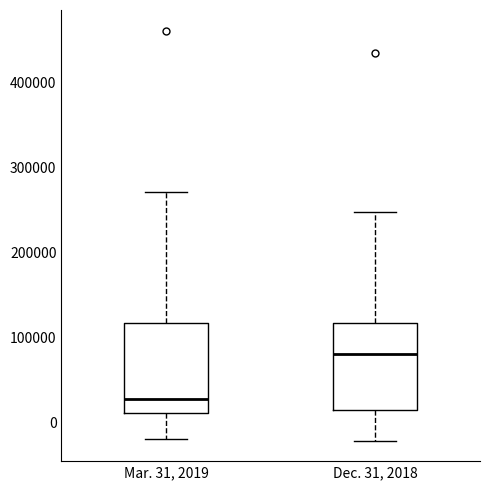

Reading left to right, transcribe this box plot: for each box, give where its median line is, the range the box spans, and where its two whiskers end, as read against the y-axis. The values are not printed on the chart, so give them approximately, as read against the axis.

Mar. 31, 2019: median 30000, box 10000 to 120000, whiskers -20000 to 270000
Dec. 31, 2018: median 80000, box 10000 to 120000, whiskers -20000 to 250000